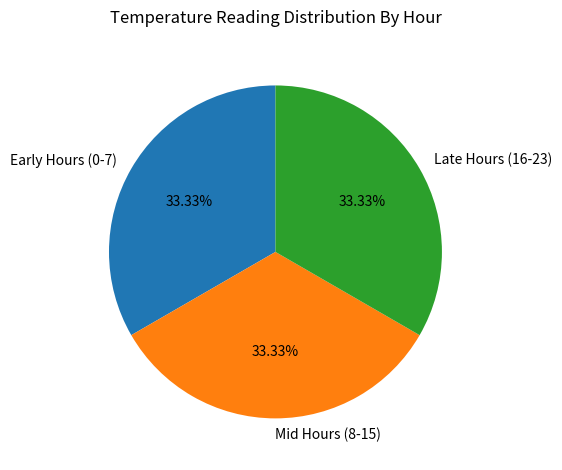

Does Late Hours (16-23) represent more than half of the total?

No